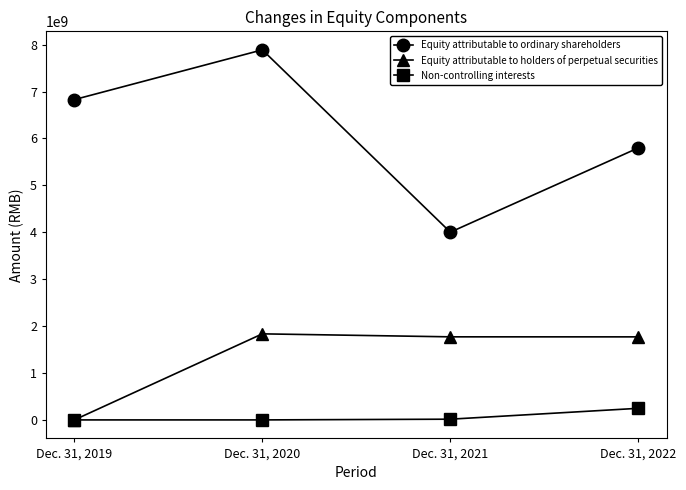

What is the spread (max minus min) of values at Dec. 31, 2022?

5551749413